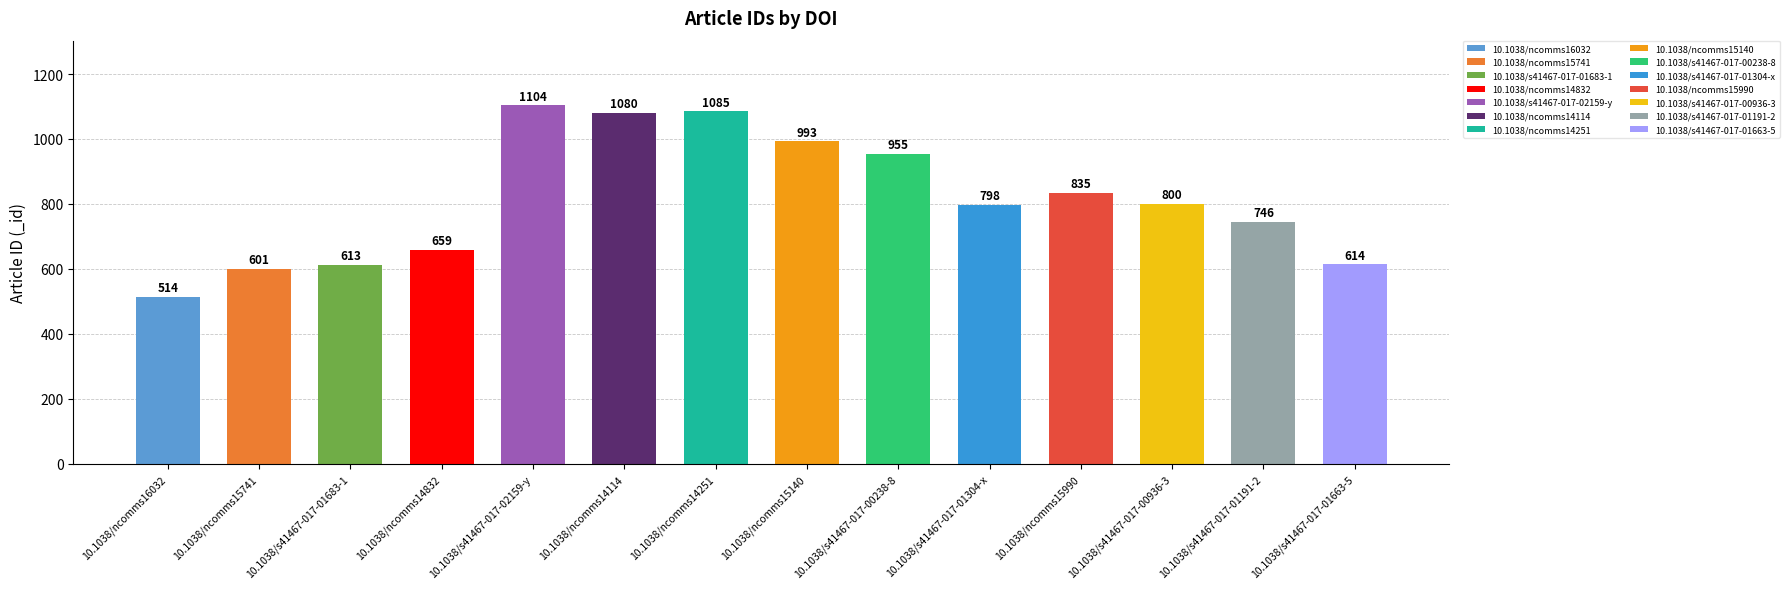

Which has a higher value, 10.1038/ncomms14114 or 10.1038/s41467-017-00936-3?

10.1038/ncomms14114